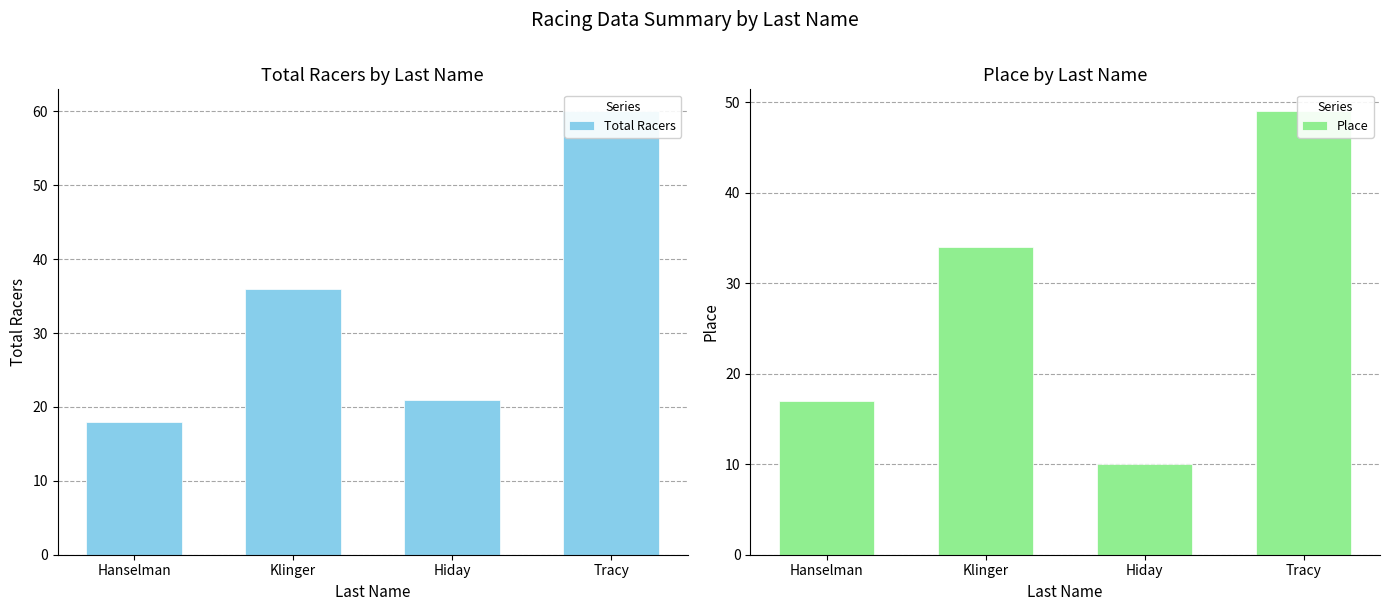

The Place series shows 10 at Hiday. True or false?

True